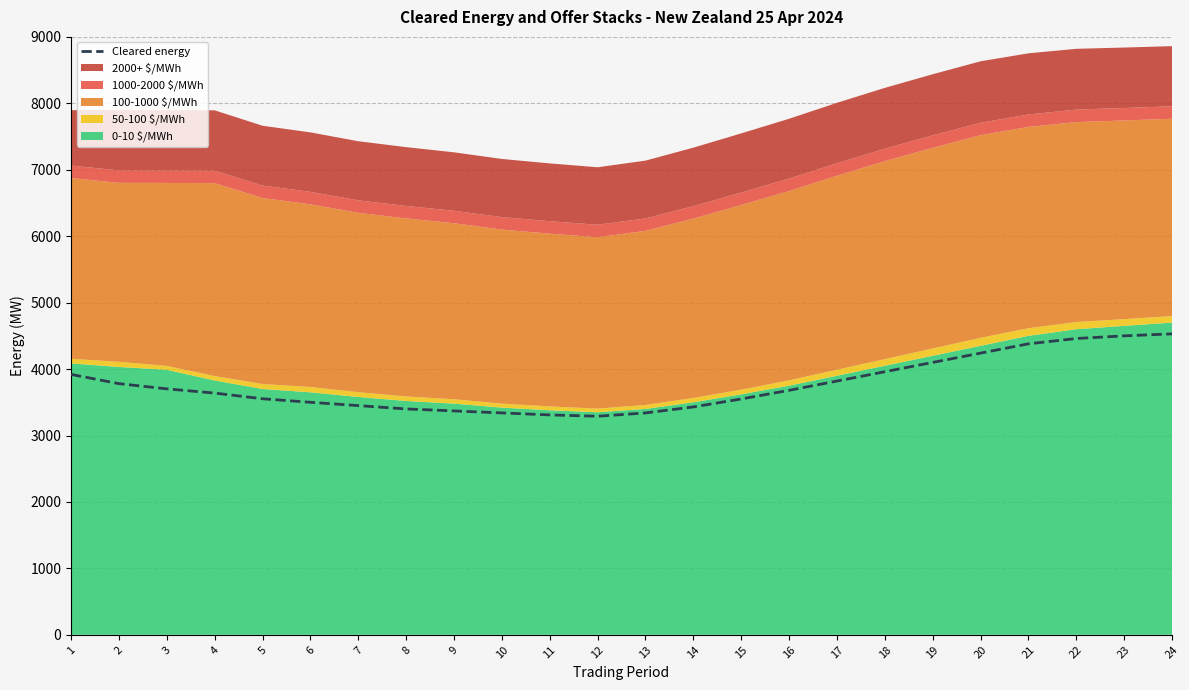

What is the difference between the values at 19 and 5?

546.8